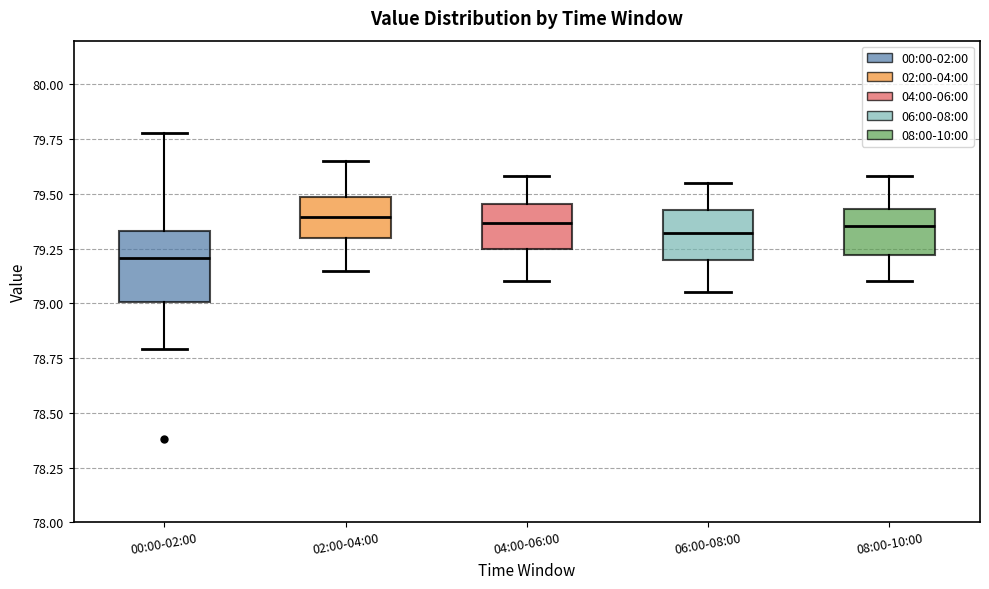

Comparing the boxes themselves (not the whiskers), which one is the tallest?

00:00-02:00